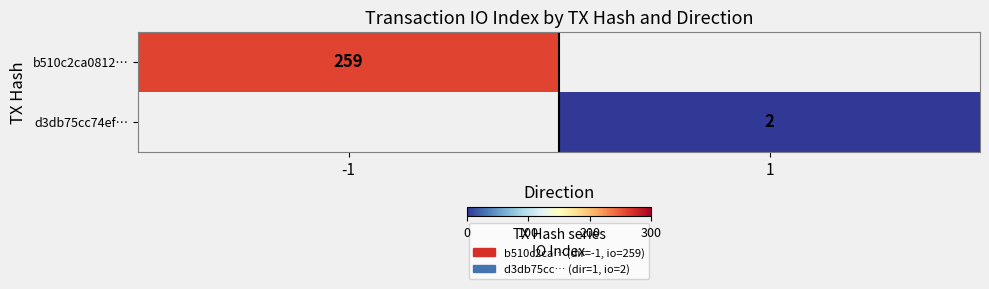

Is the value of b510c2ca0812… at -1 greater than the value of d3db75cc74ef… at 1?

Yes